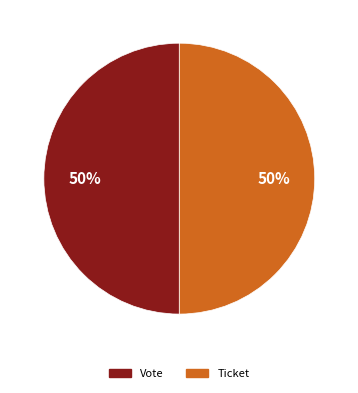

Combined, do Ticket and Vote account for over 50%?

Yes